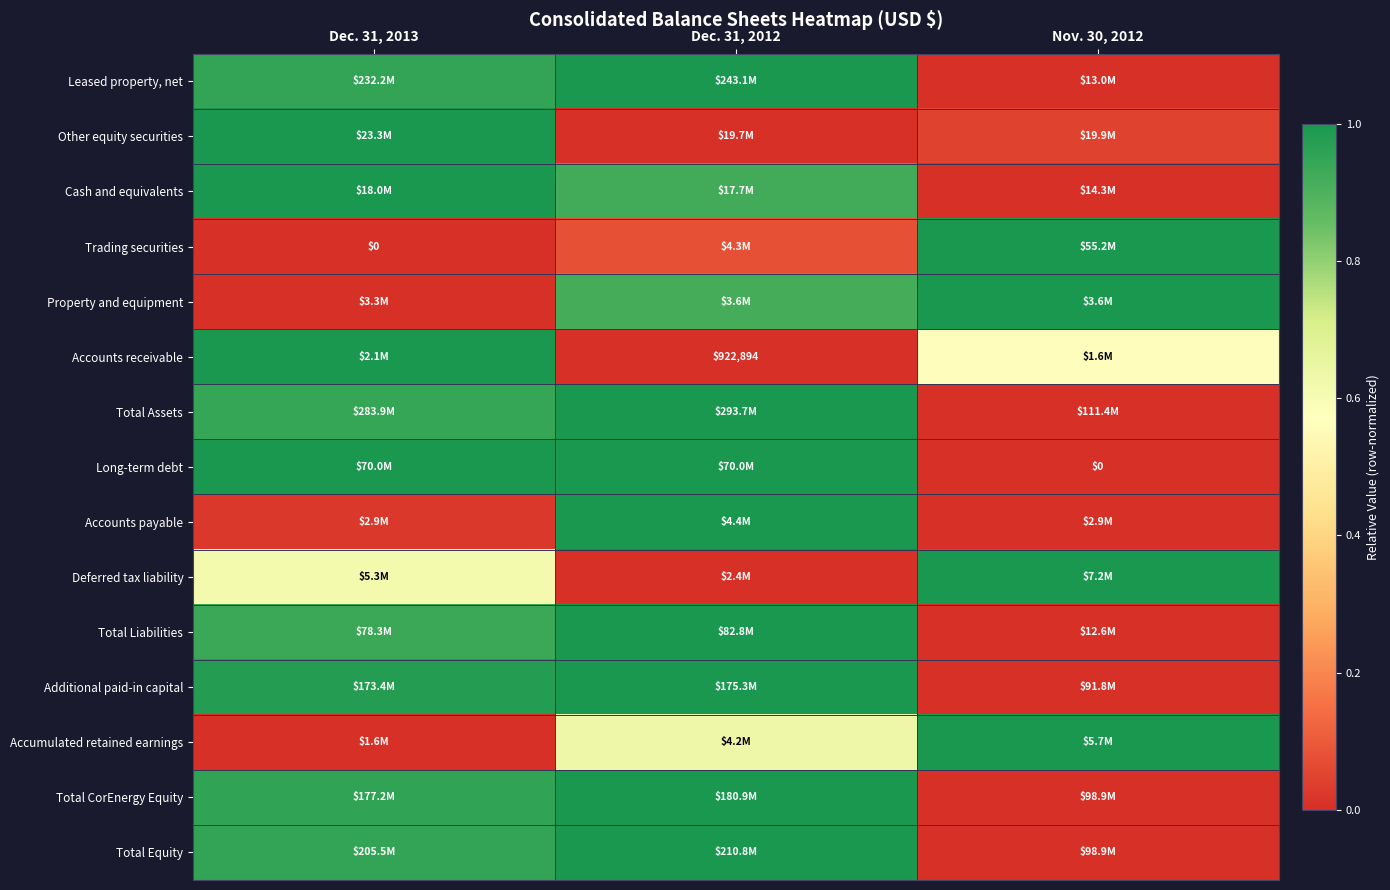

Is the value of Accounts receivable at Dec. 31, 2012 greater than the value of Trading securities at Dec. 31, 2013?

Yes